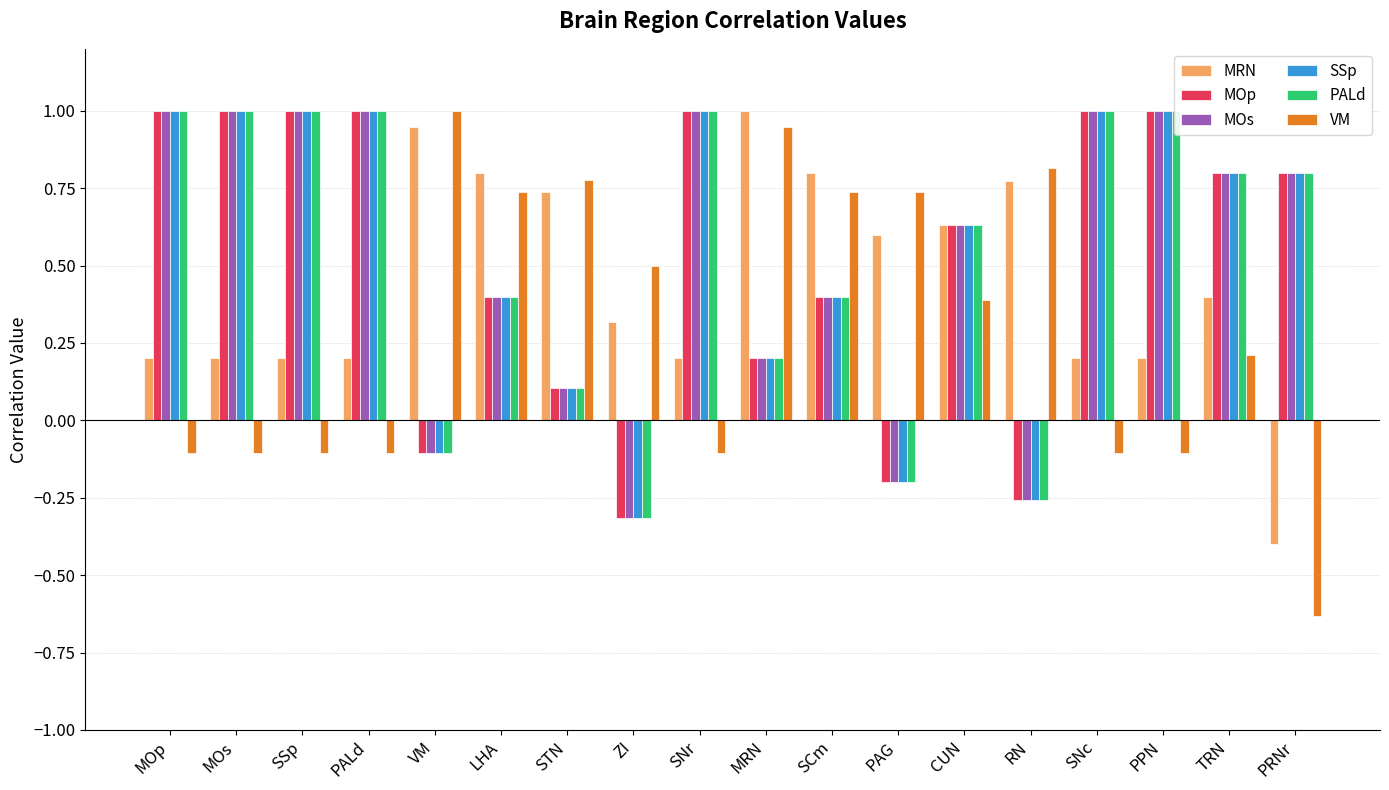

The SSp series shows 0.1 at STN. True or false?

True